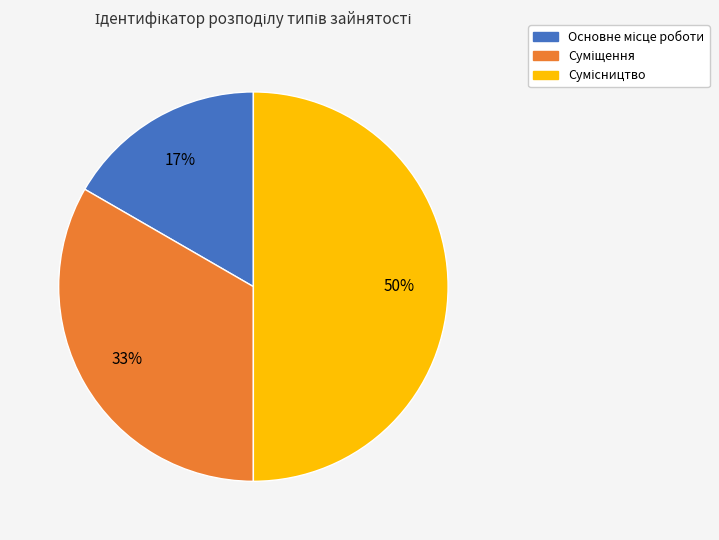

To the nearest percent, what is the average slice percentage?

33%